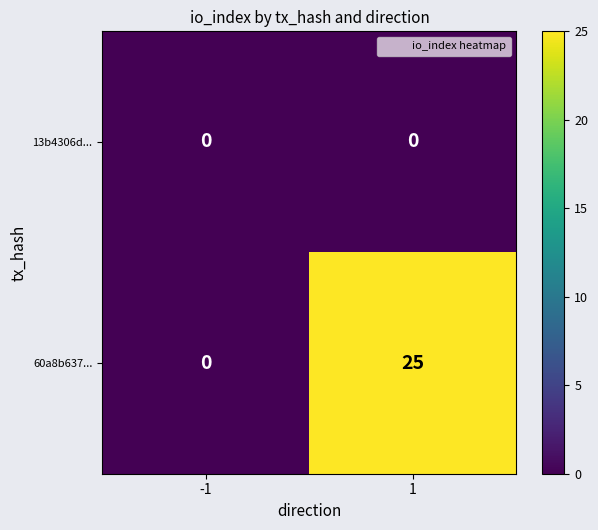

Rank the categories by 60a8b637... value from highest to lowest.

1, -1